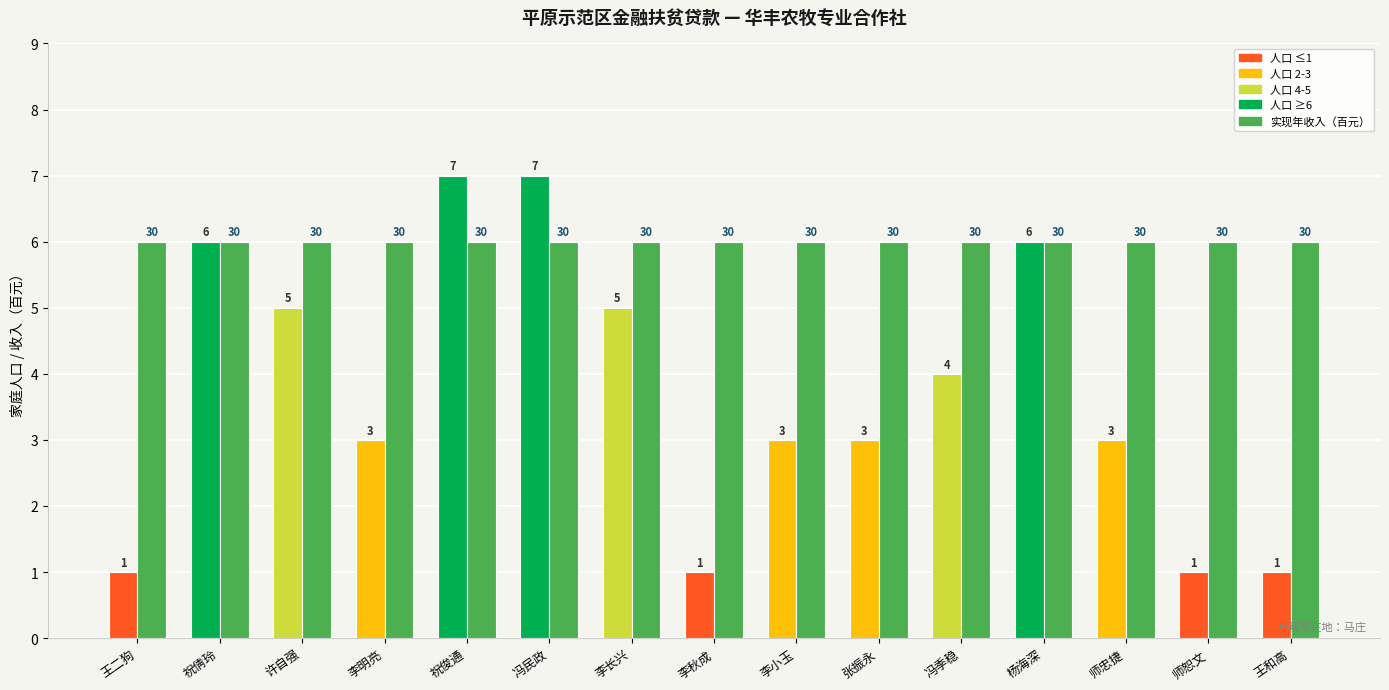

What is the greatest value displayed?

7